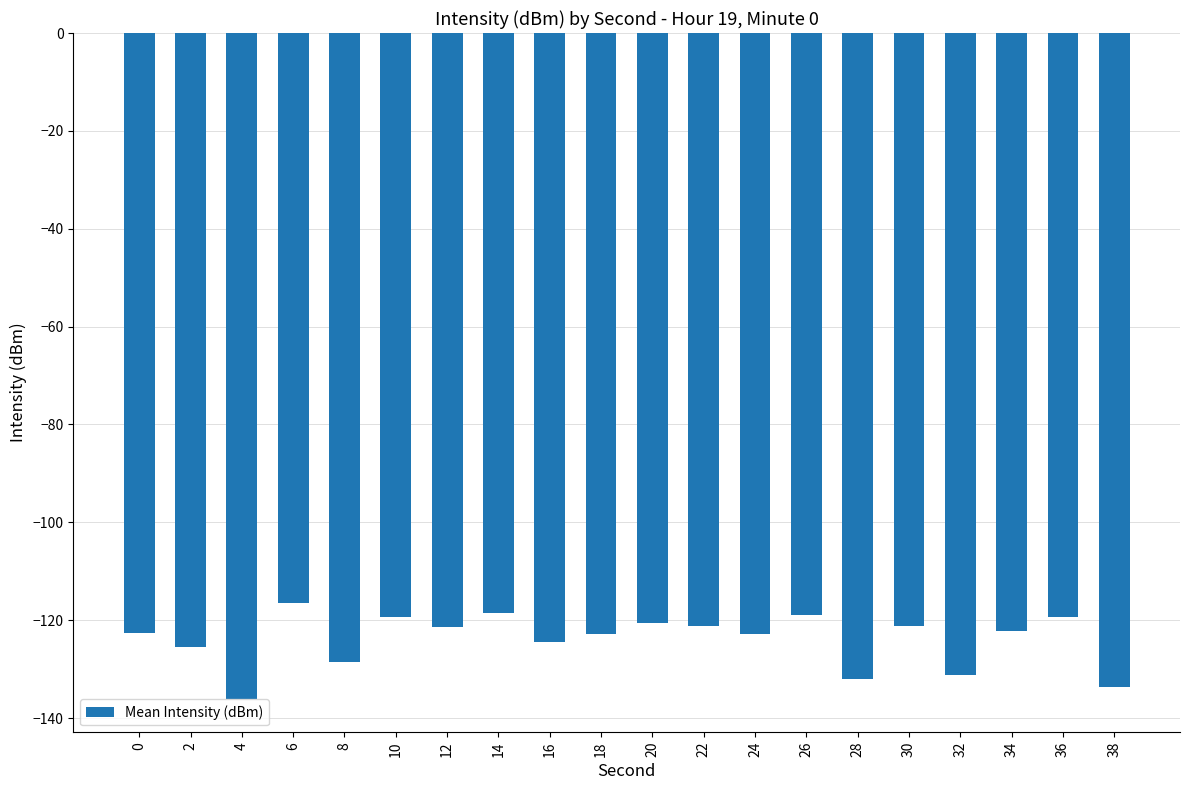

At which category does the chart reach its peak across all series?

6